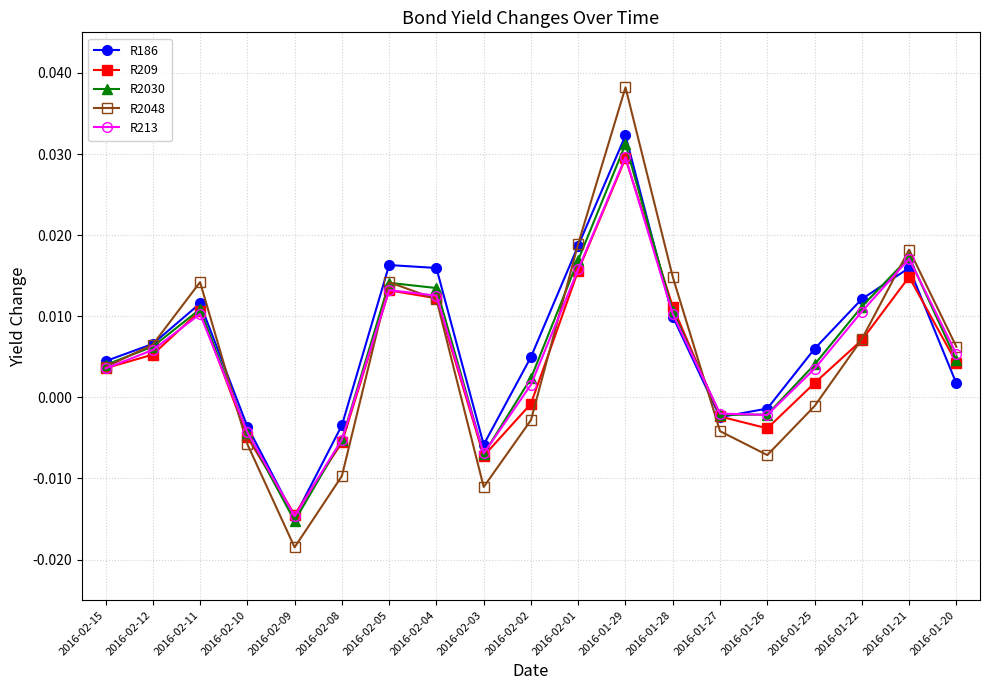

What are all the series names shown in the legend?

R186, R209, R2030, R2048, R213